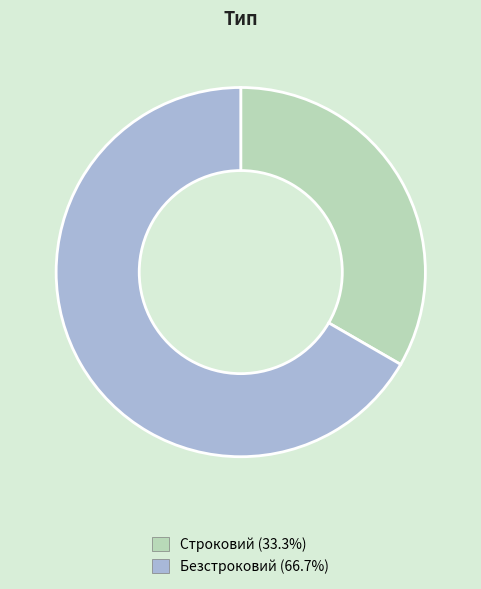

The Строковий slice represents 40% of the pie. True or false?

False